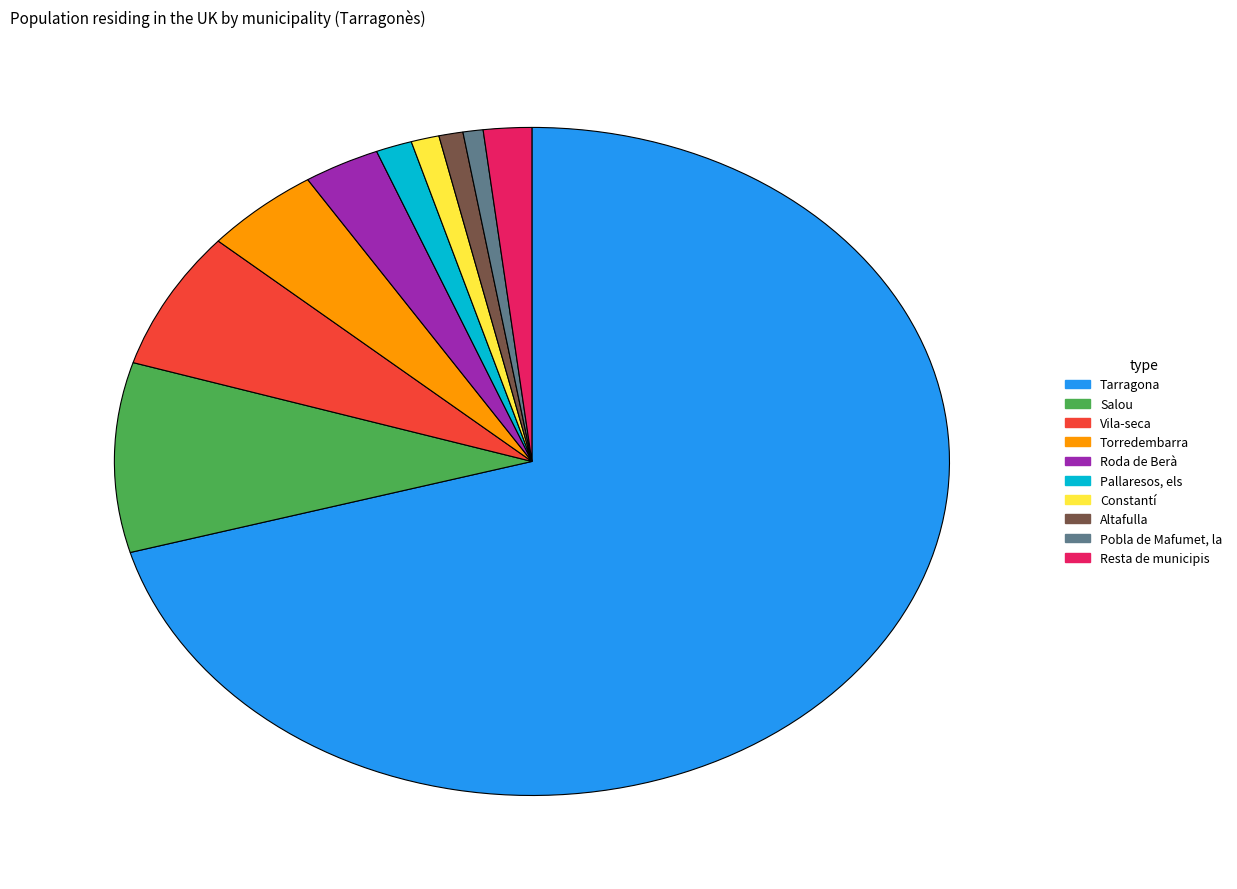

How many segments does this pie chart have?

10